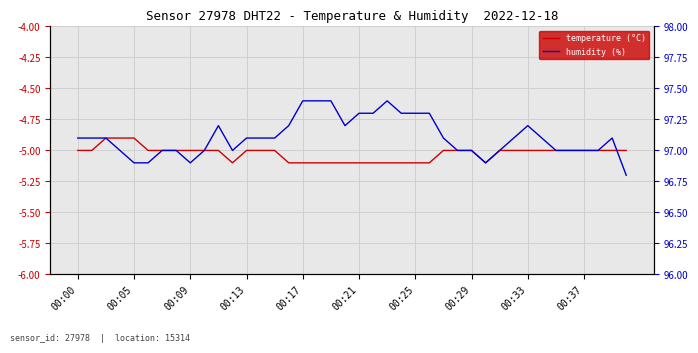

How many values in the temperature (°C) series are below -5?

13